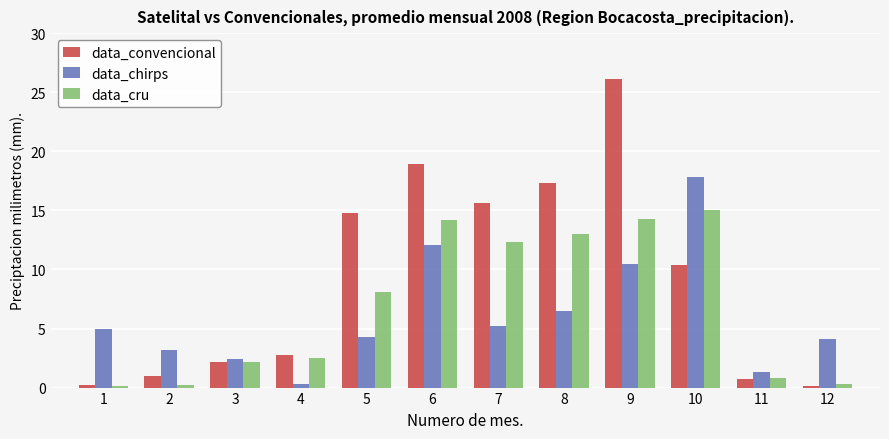

What is the difference between the highest and lowest values at 9?

15.6